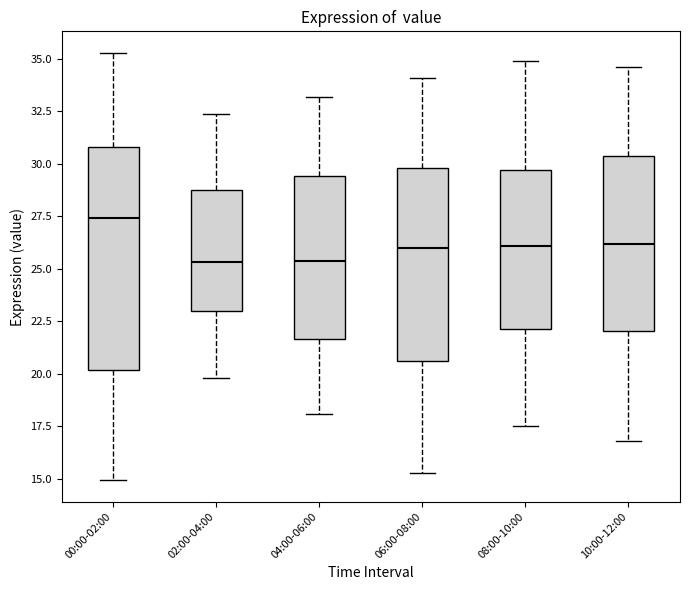

Reading left to right, transcribe this box plot: for each box, give where its median line is, the range the box spans, and where its two whiskers end, as read against the y-axis. The values are not printed on the chart, so give them approximately, as read against the axis.

00:00-02:00: median 27.5, box 20.0 to 31.0, whiskers 15.0 to 35.5
02:00-04:00: median 25.5, box 23.0 to 29.0, whiskers 20.0 to 32.5
04:00-06:00: median 25.5, box 21.5 to 29.5, whiskers 18.0 to 33.0
06:00-08:00: median 26.0, box 20.5 to 30.0, whiskers 15.5 to 34.0
08:00-10:00: median 26.0, box 22.0 to 29.5, whiskers 17.5 to 35.0
10:00-12:00: median 26.0, box 22.0 to 30.5, whiskers 17.0 to 34.5